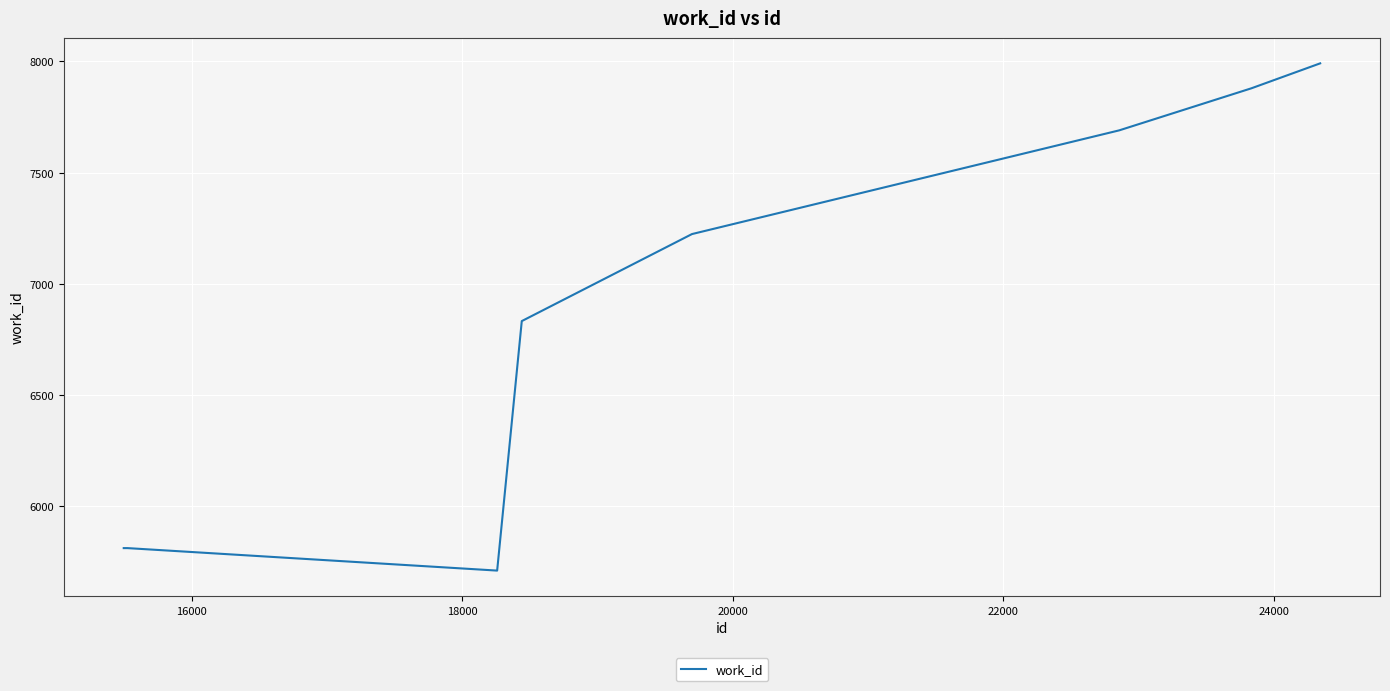

What is the greatest value displayed?

7991